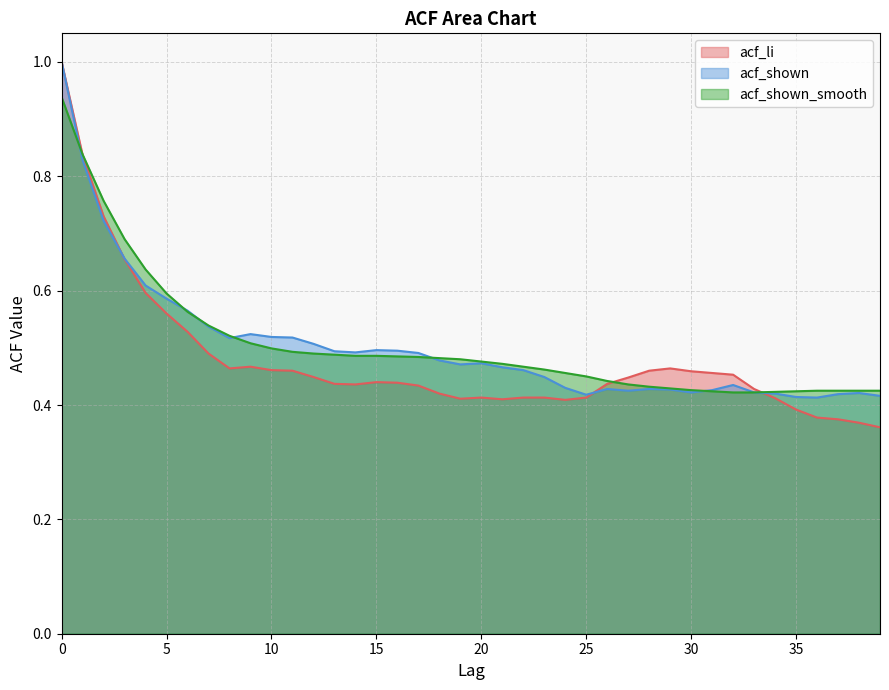

The acf_shown_smooth series shows 0.4 at 37. True or false?

True